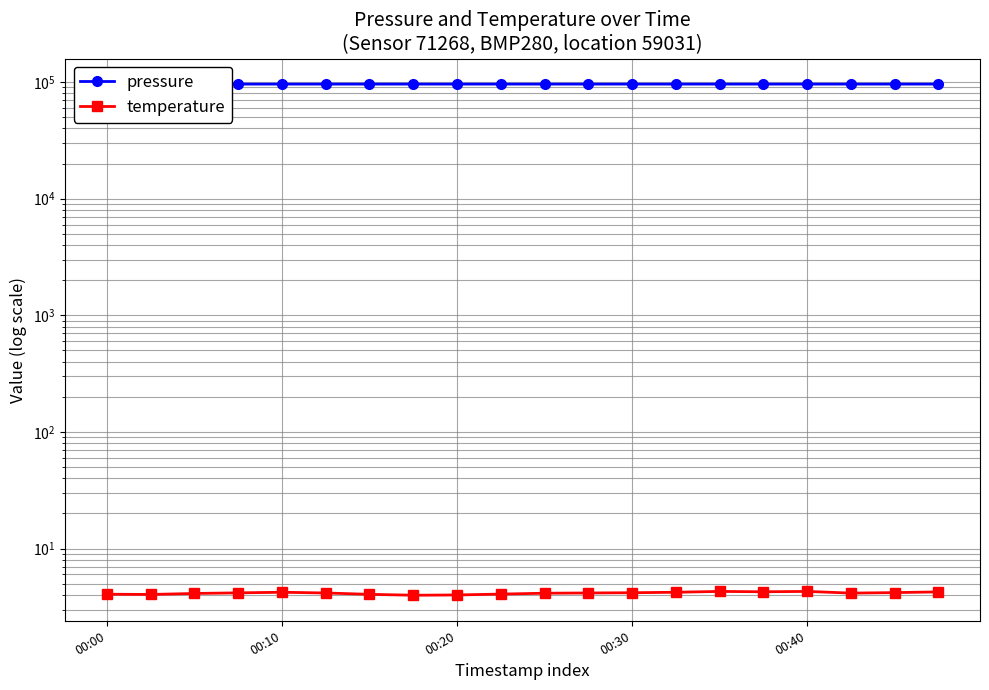

Count the number of data series in this chart.

2